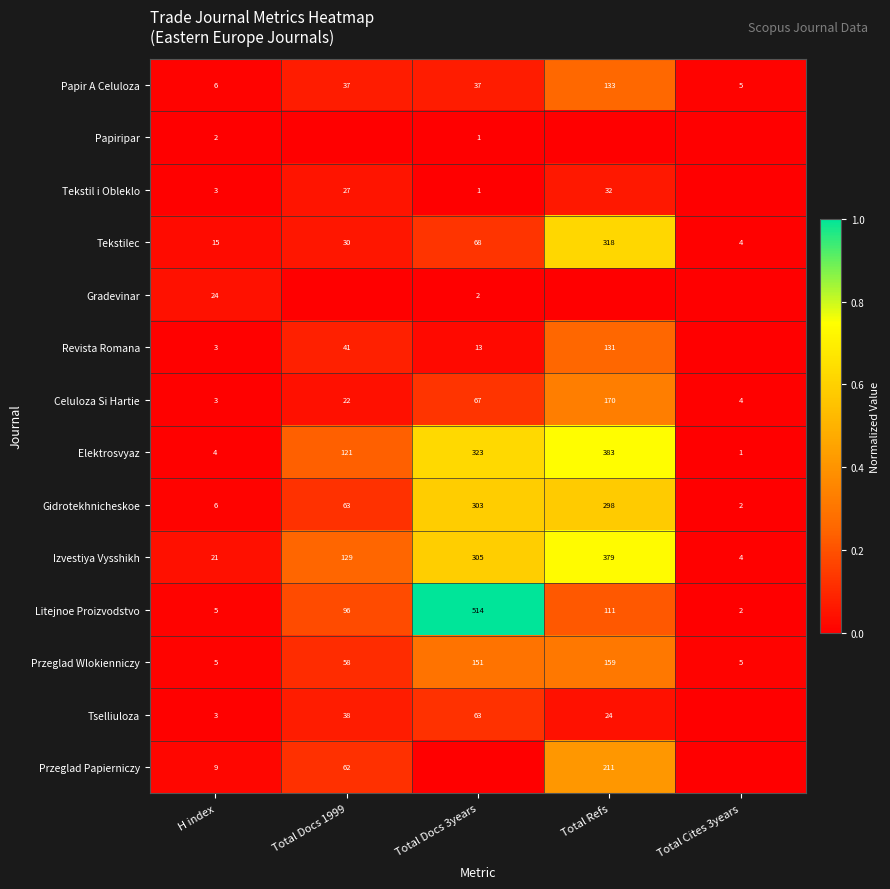

List the labels in order of Izvestiya Vysshikh value, smallest first.

Total Cites 3years, H index, Total Docs 1999, Total Docs 3years, Total Refs